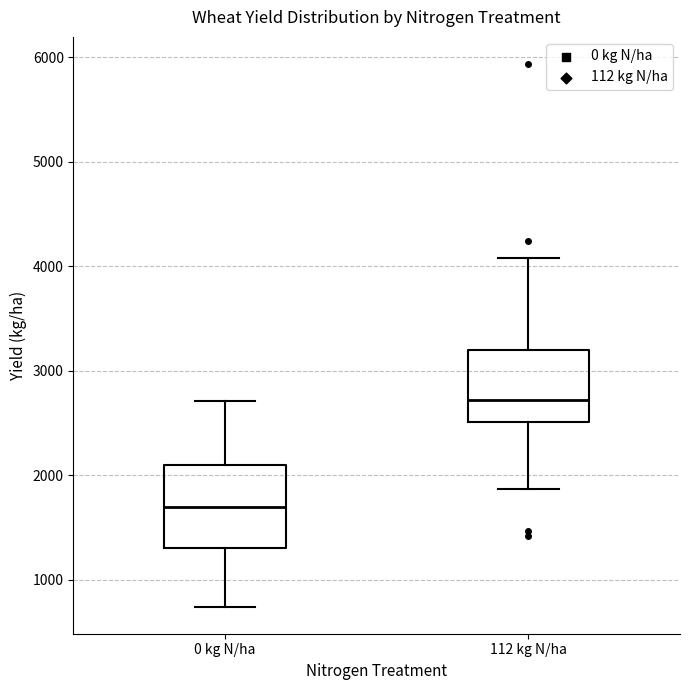

Which box is the tallest, from its lower edge to its upper edge?

0 kg N/ha